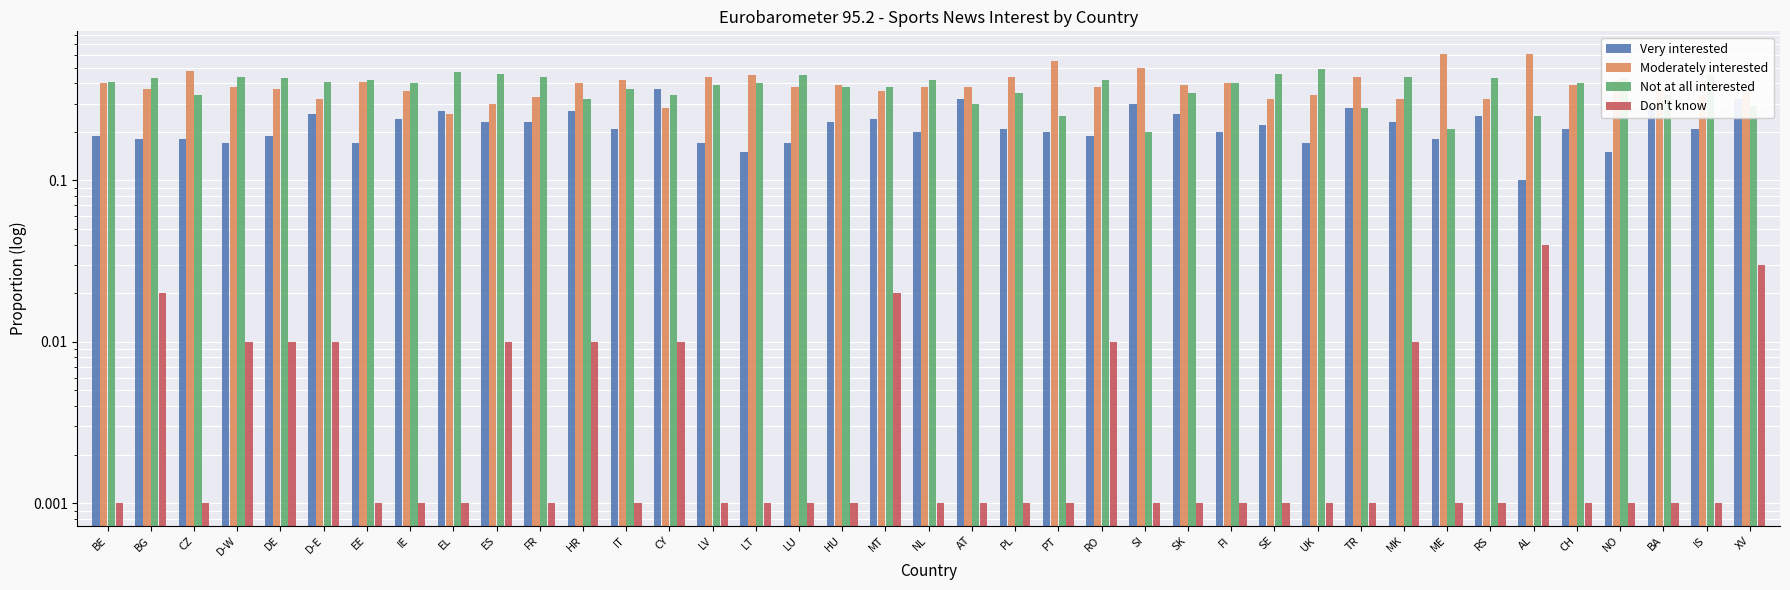

At LV, list the series in order from smallest to largest.

Don't know, Very interested, Not at all interested, Moderately interested